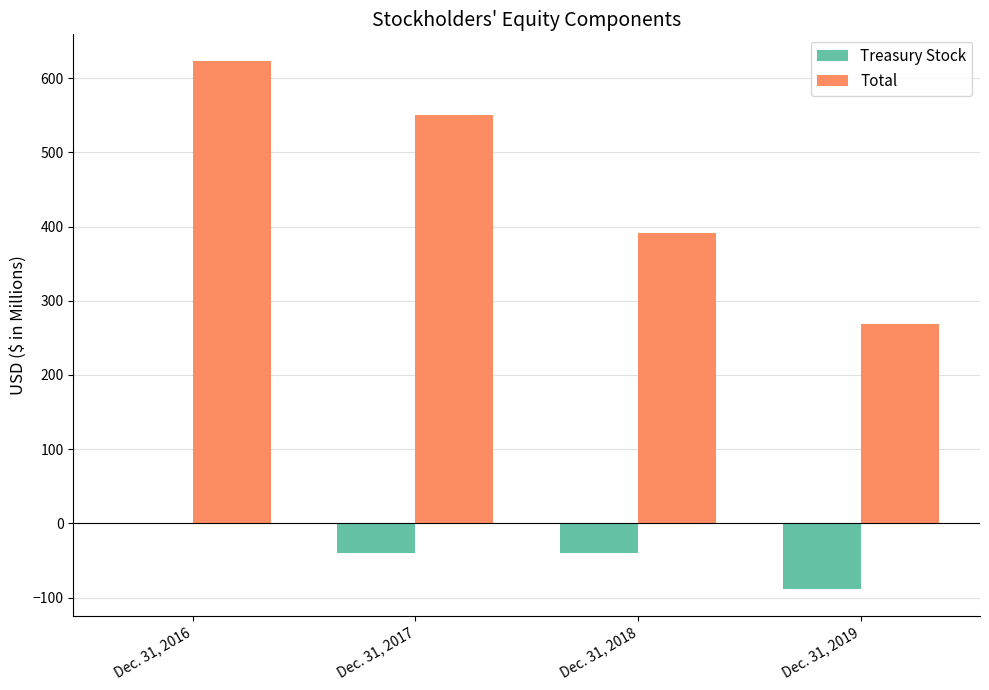

The Treasury Stock series shows -88.9 at Dec. 31, 2019. True or false?

True